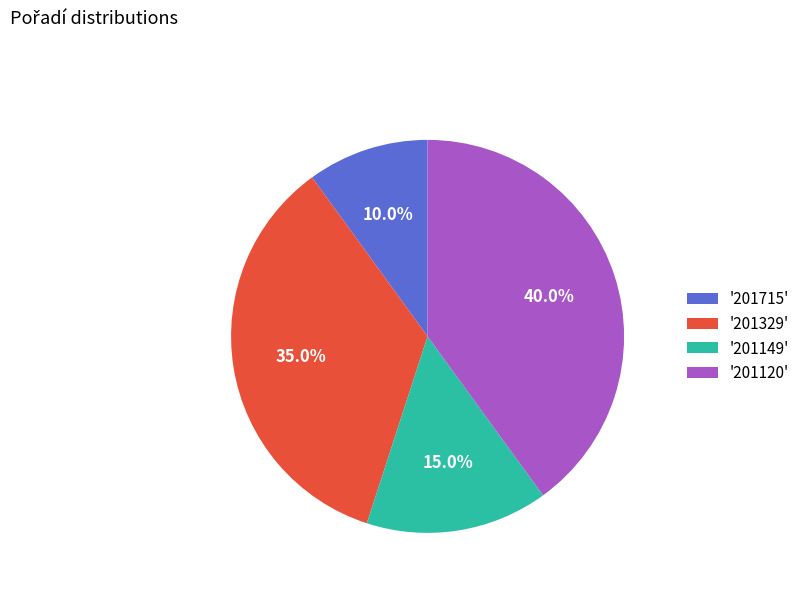

To the nearest percent, what is the average slice percentage?

25%